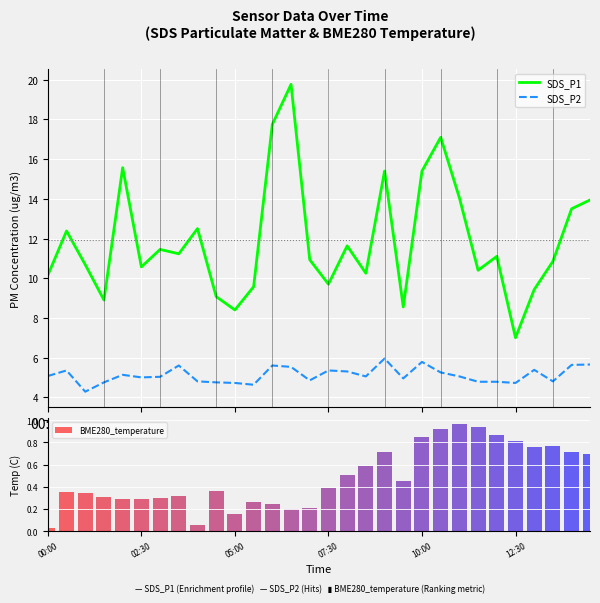

List the series in order of their peak value, lowest first.

BME280_temperature, SDS_P2, SDS_P1